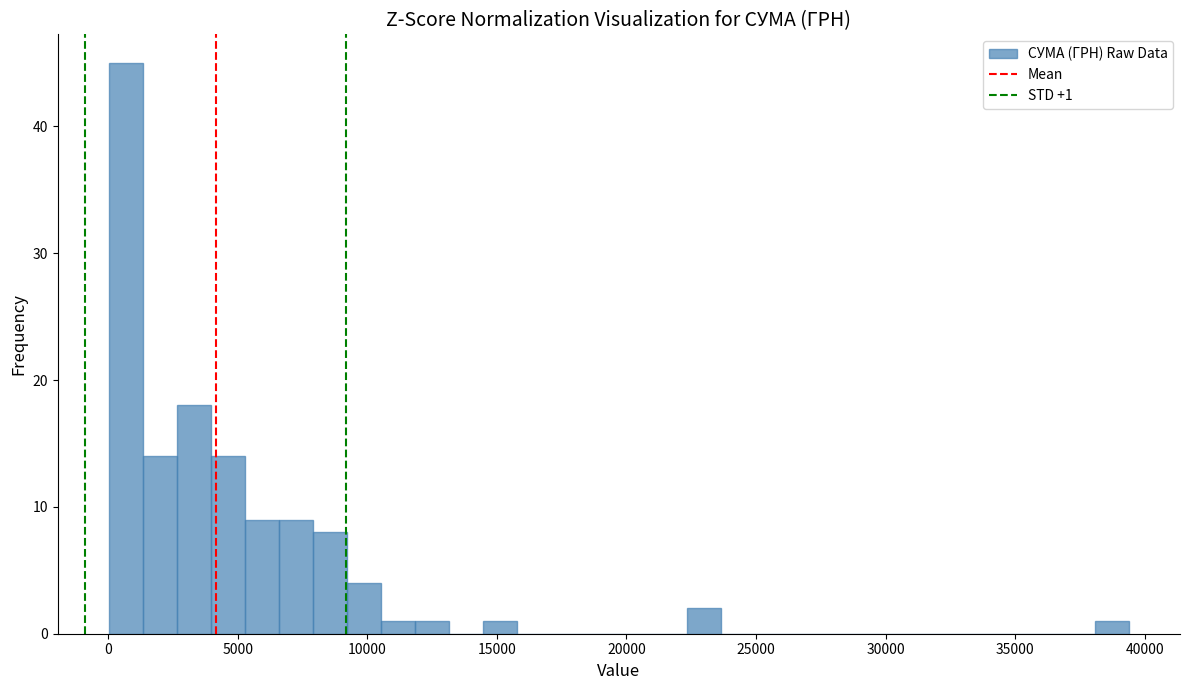

Read against the x-axis, roughly where is the centre of the tallest bar?

500